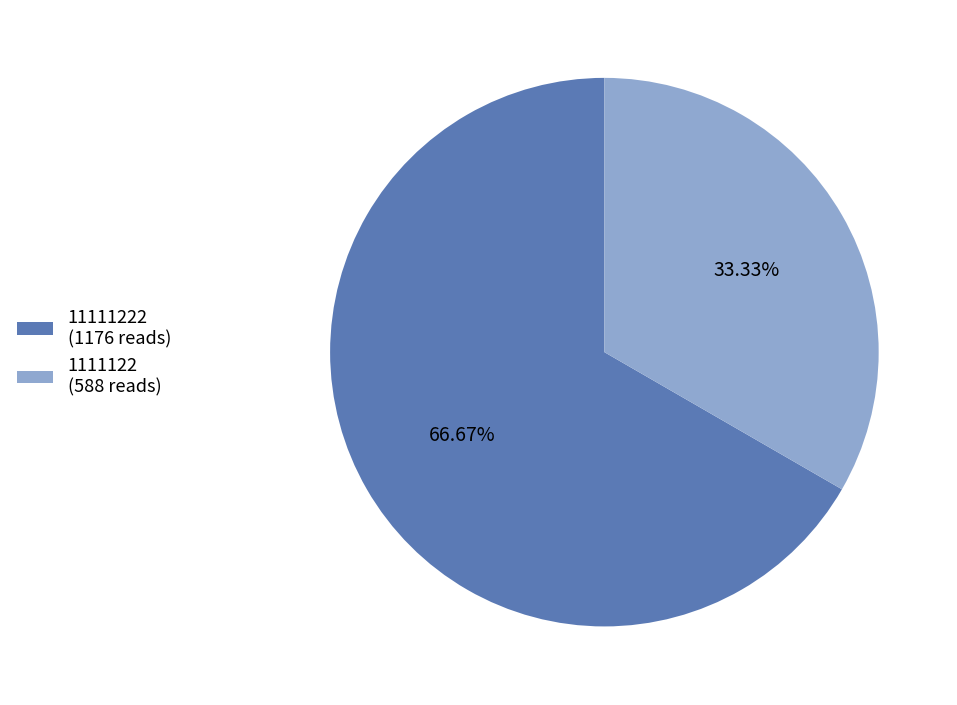

Combined, do 11111222 (1176 reads) and 1111122 (588 reads) account for over 50%?

Yes